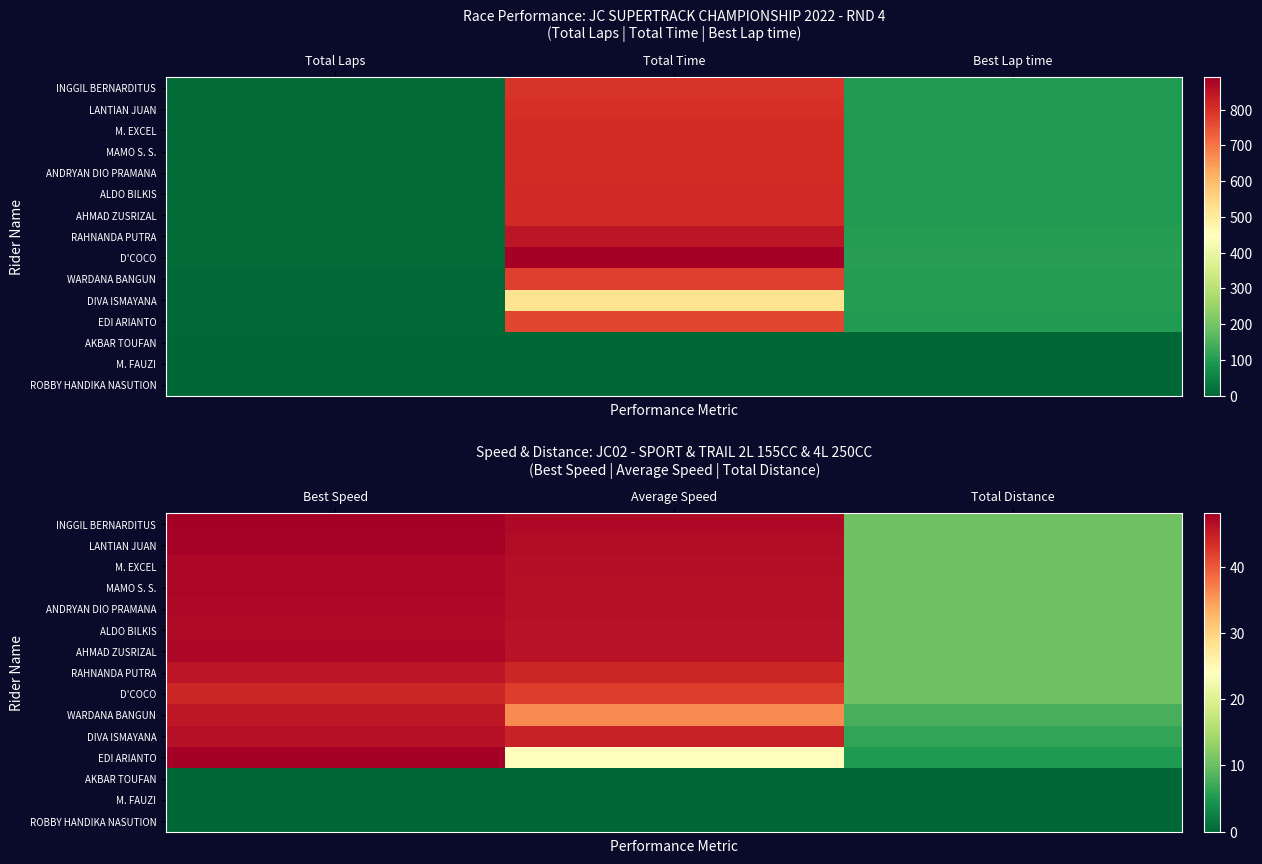

At Best Speed, list the series in order from smallest to largest.

AKBAR TOUFAN, M. FAUZI, ROBBY HANDIKA NASUTION, D'COCO, WARDANA BANGUN, RAHNANDA PUTRA, DIVA ISMAYANA, ALDO BILKIS, ANDRYAN DIO PRAMANA, AHMAD ZUSRIZAL, M. EXCEL, MAMO S. S., LANTIAN JUAN, EDI ARIANTO, INGGIL BERNARDITUS